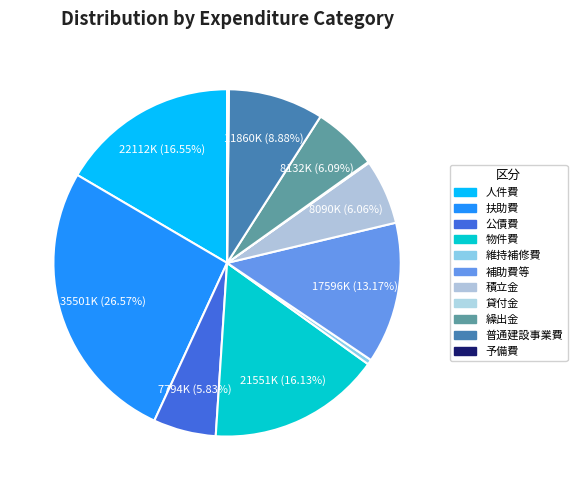

To the nearest percent, what is the difference between the largest and smallest slice percentages?

26%